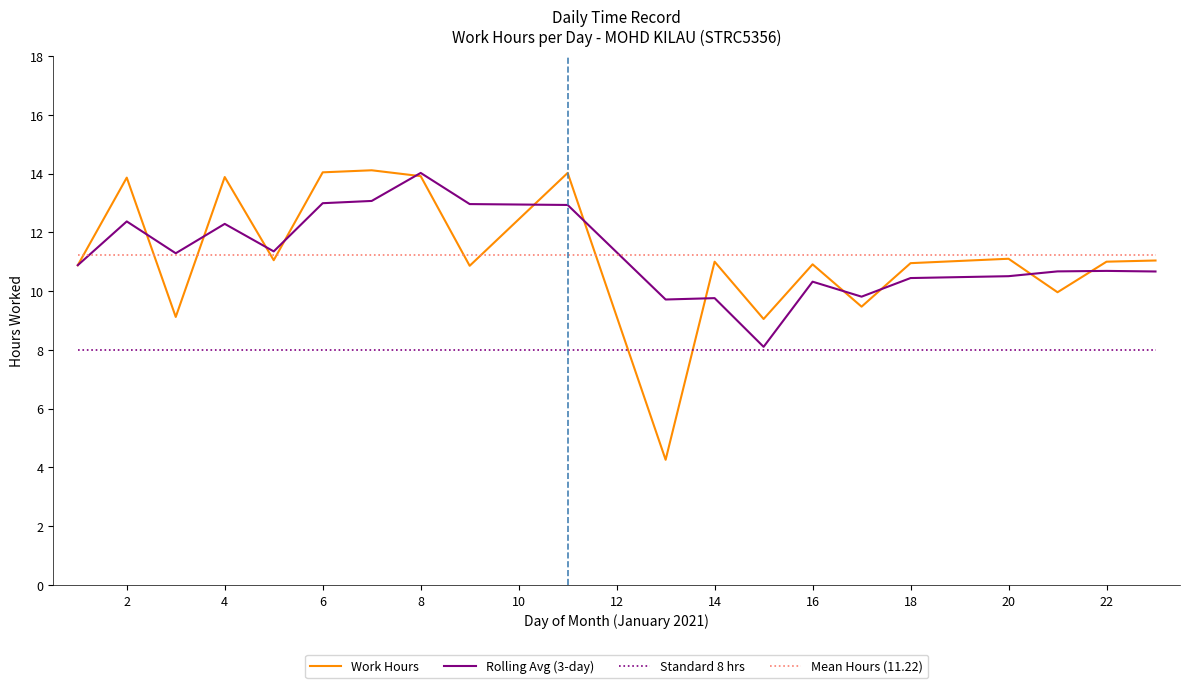

What is the minimum value shown in the chart?

4.3